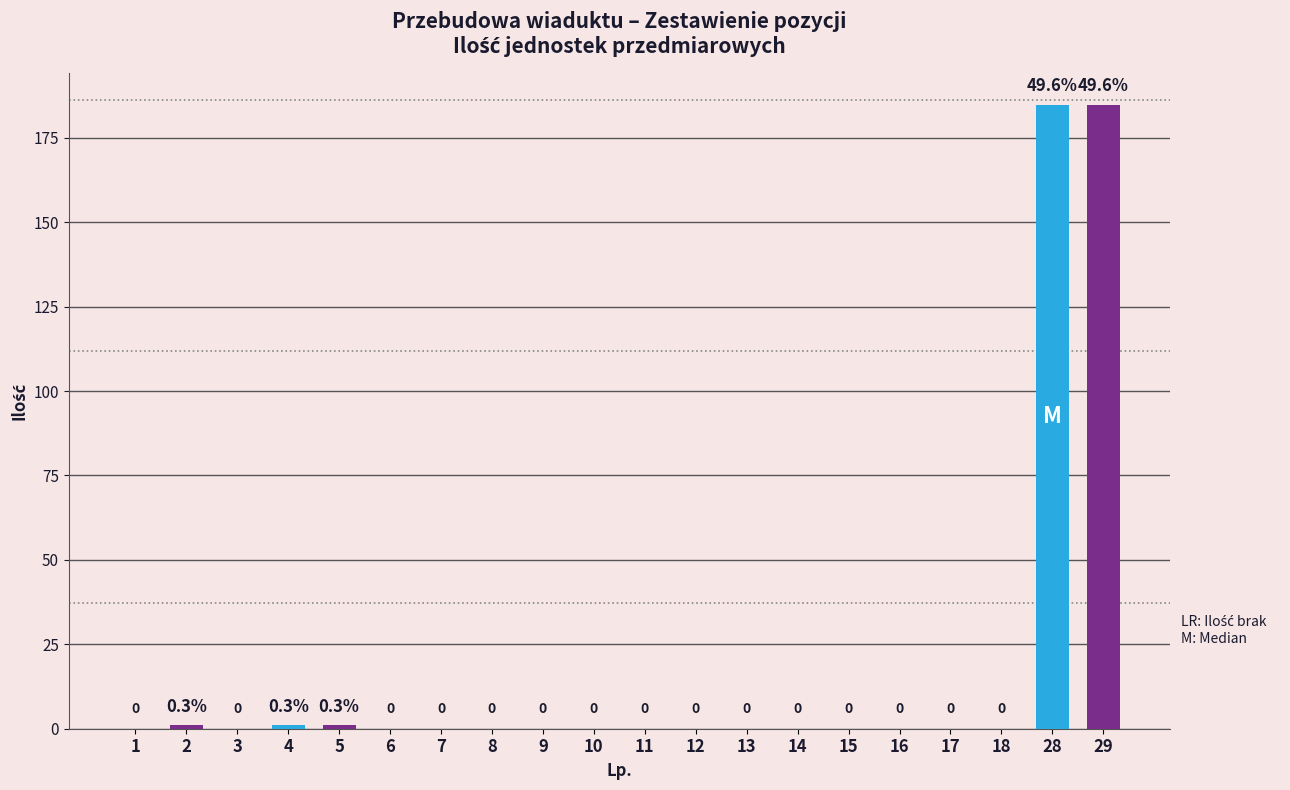

What is the greatest value displayed?

184.8